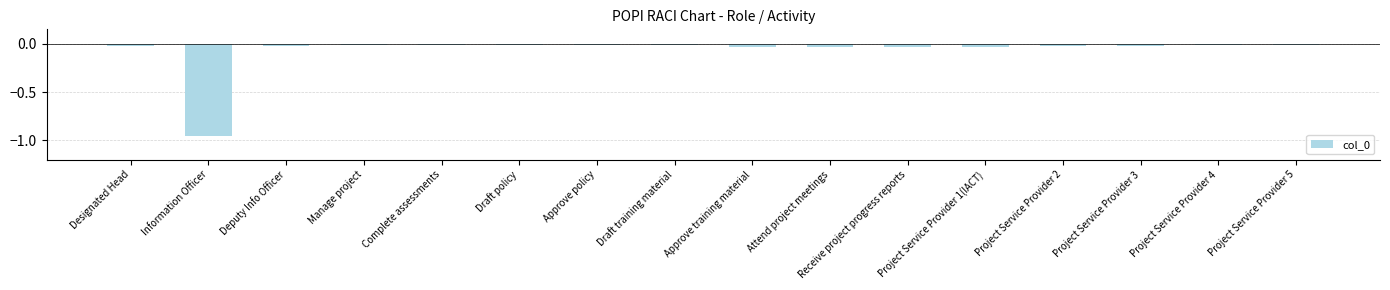

The chart shows a value of -0.0 at Draft policy. True or false?

True